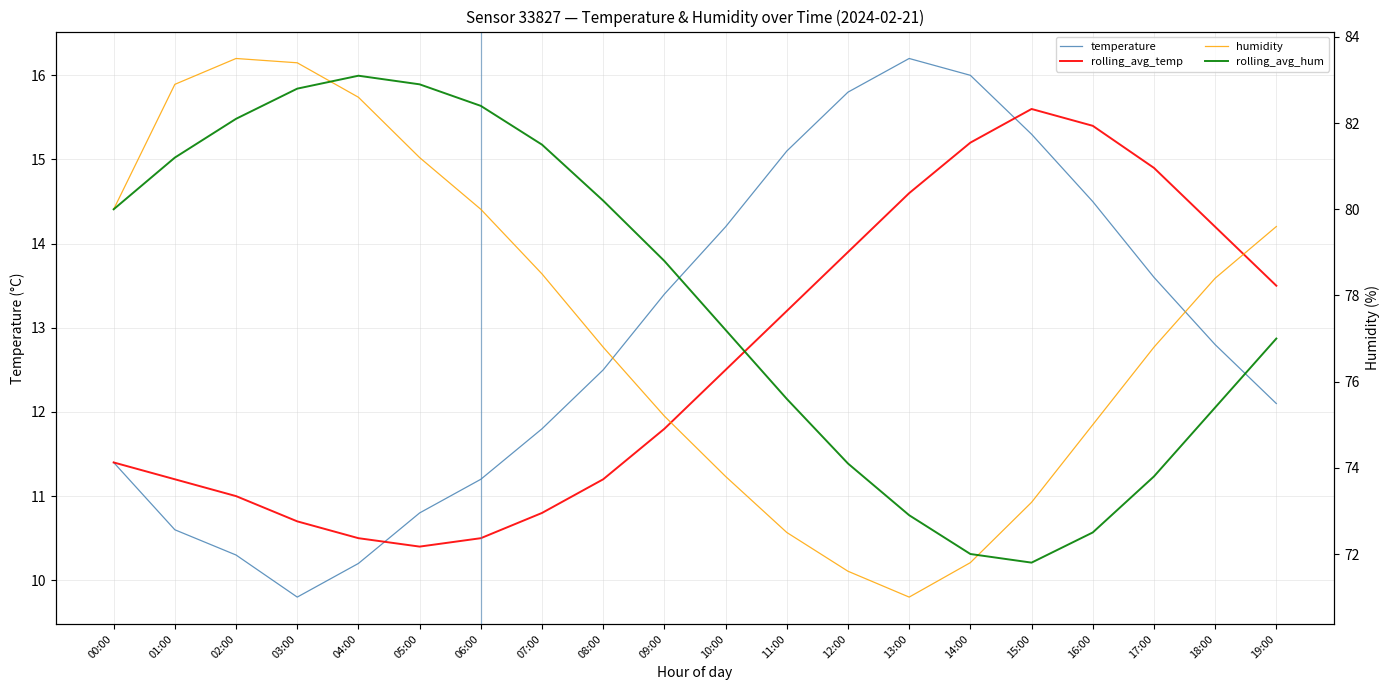

Rank the series at 05:00 from lowest to highest value.

rolling_avg_temp, temperature, humidity, rolling_avg_hum